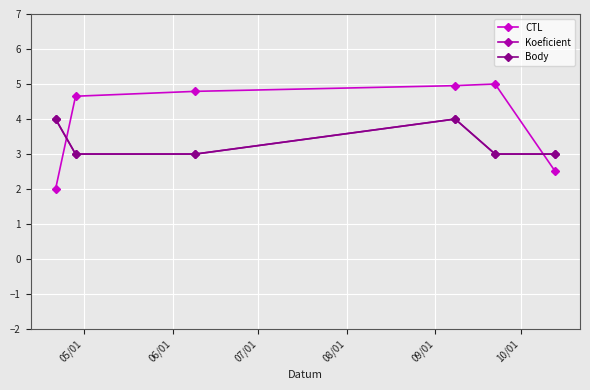

Which series has the largest total across all categories?

CTL